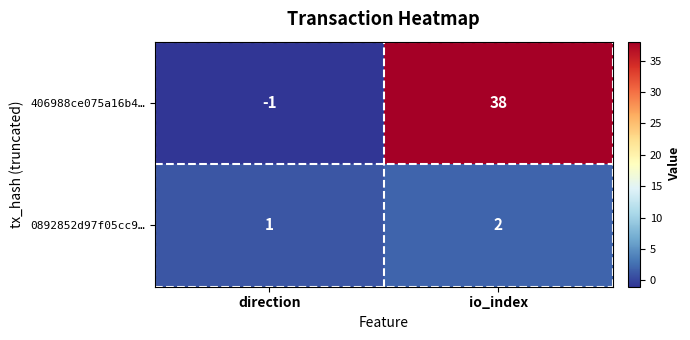

Which series has the largest total across all categories?

406988ce075a16b4…